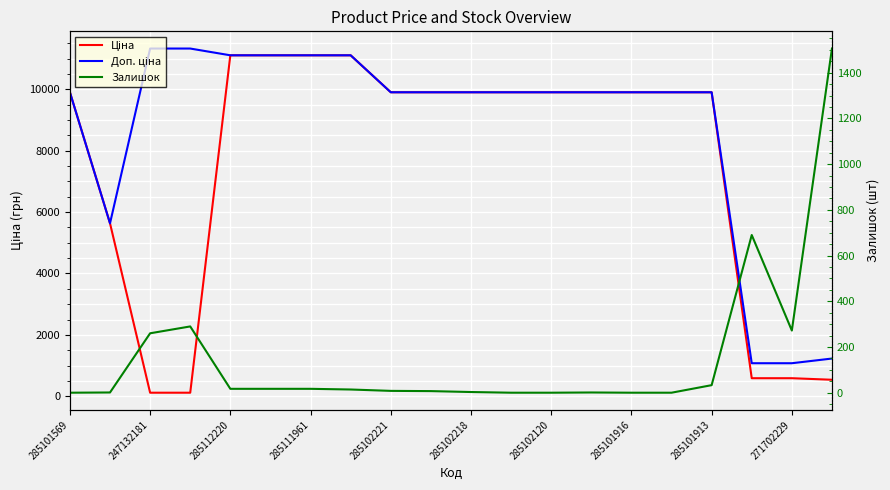

Is it true that Ціна equals 14519.8 at 285101913?

False